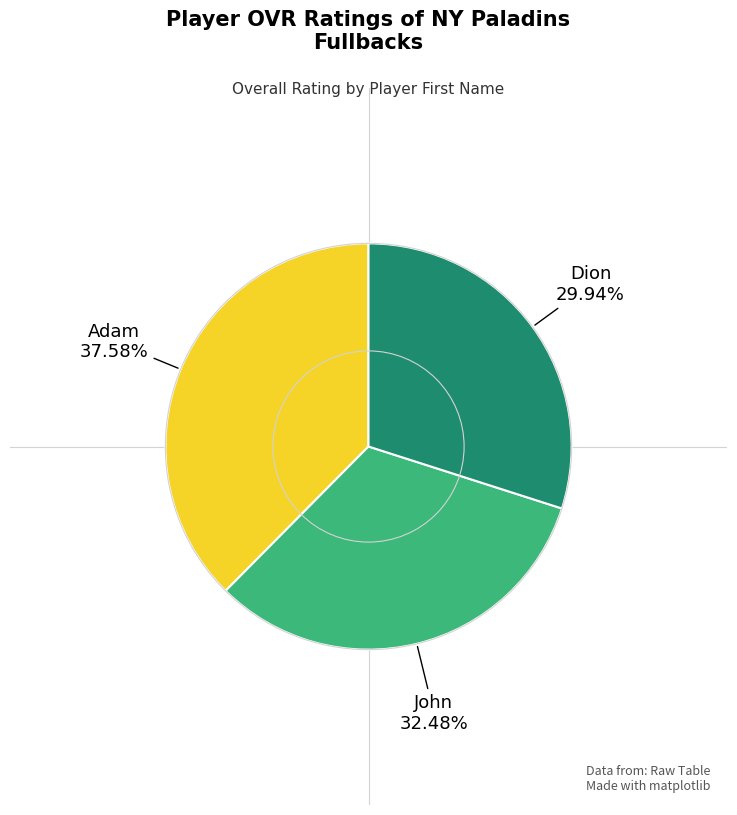

Does any single category account for the majority?

No